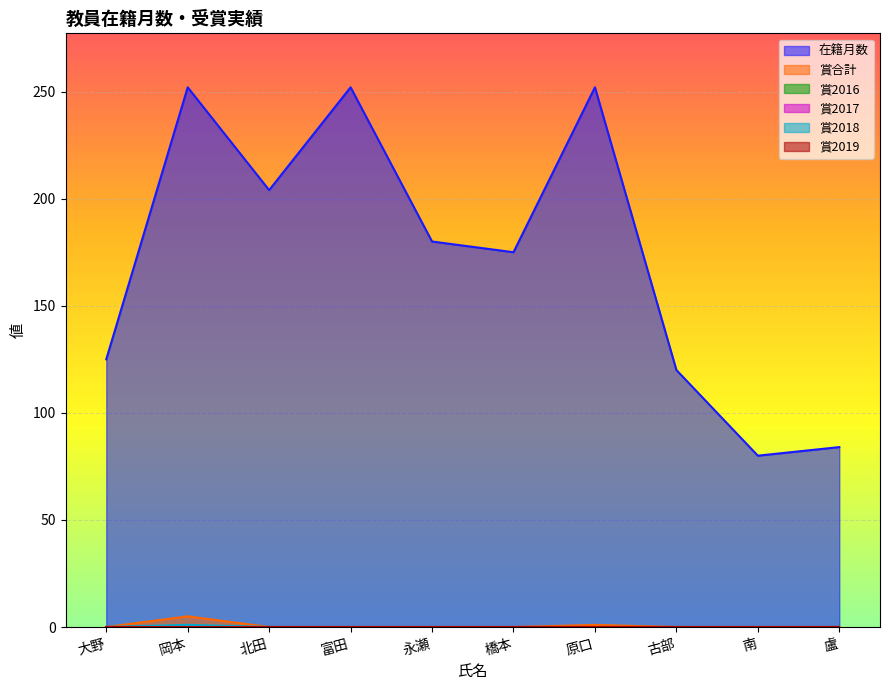

Which has a higher value, 岡本 or 大野?

岡本